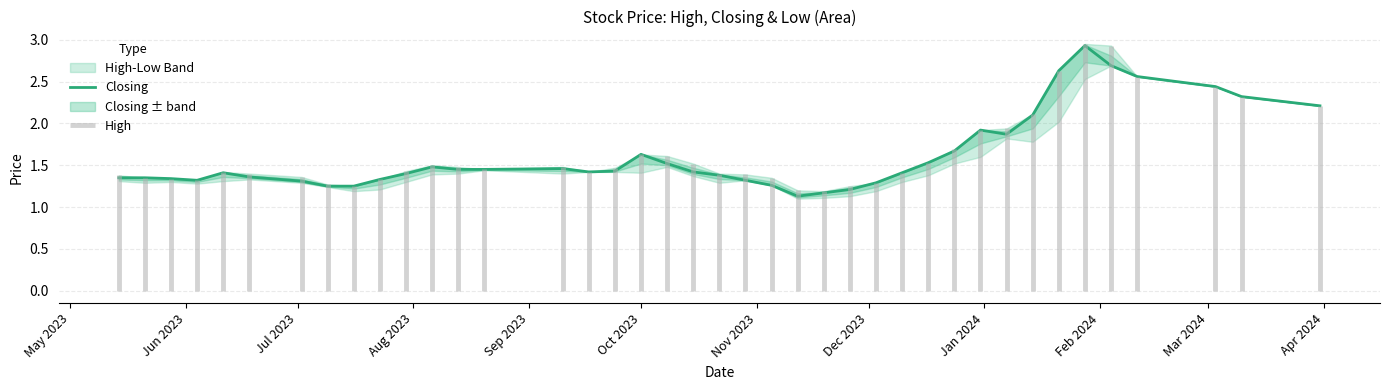

What is the smallest value displayed?

1.1